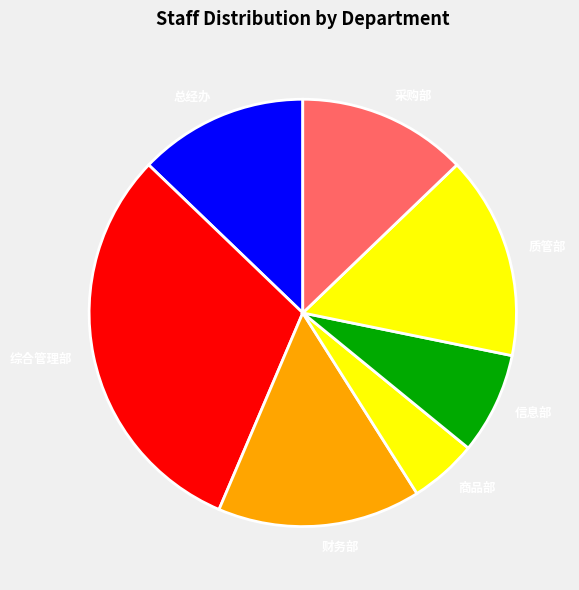

What is the largest slice in the pie chart?

综合管理部